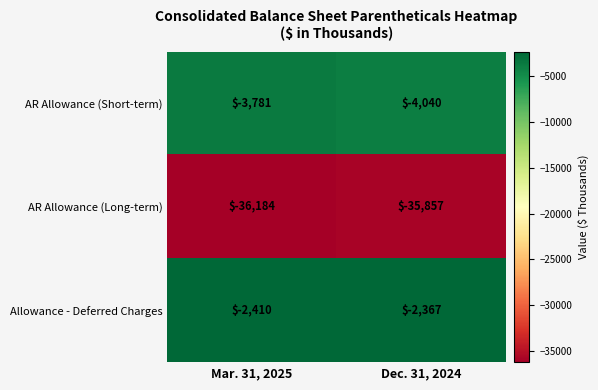

What is the sum of the Allowance - Deferred Charges values at Dec. 31, 2024 and Mar. 31, 2025?

-4777